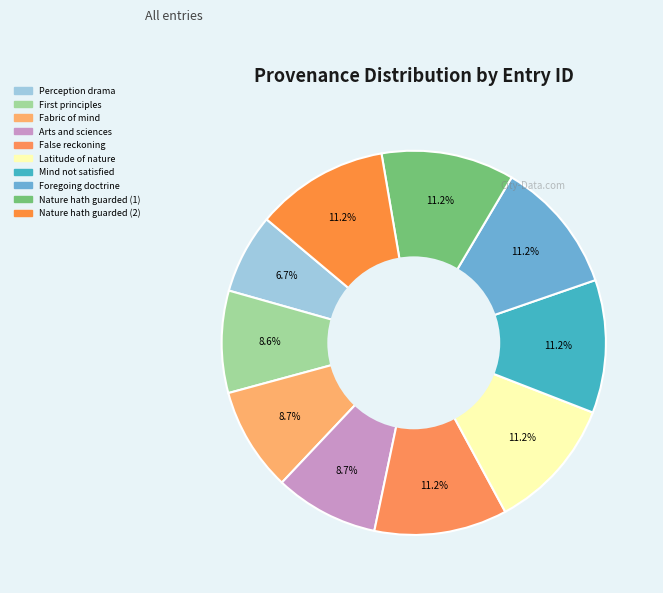

The Nature hath guarded (1) slice represents 11% of the pie. True or false?

True